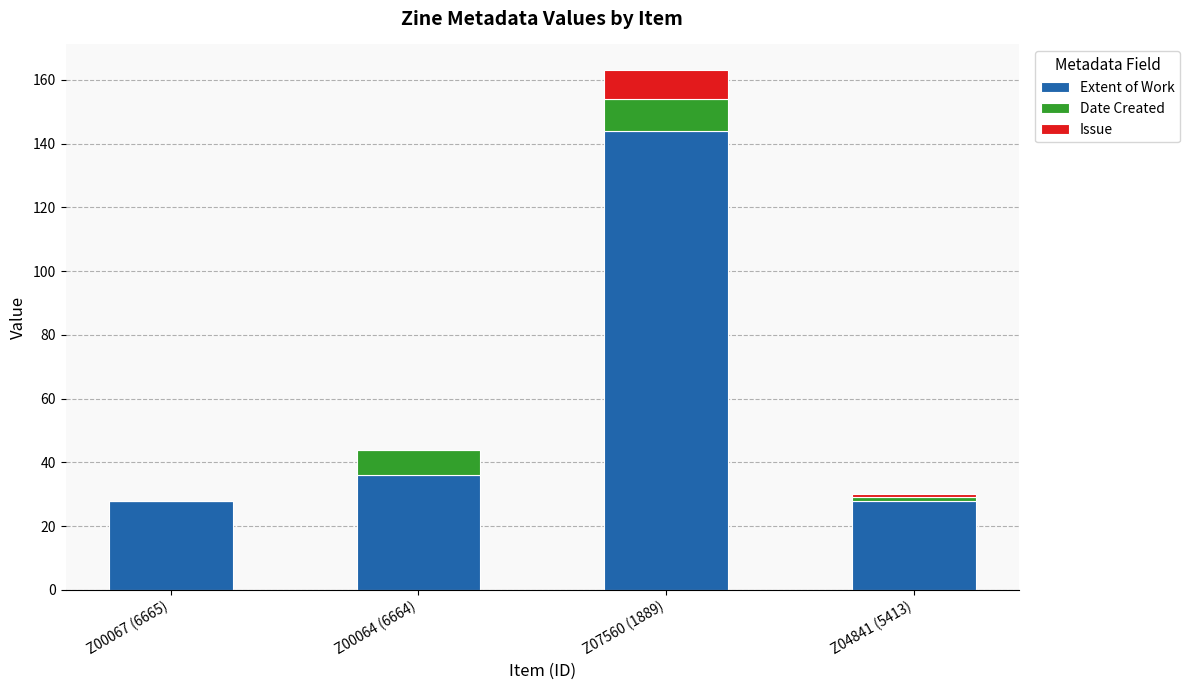

At which label is Extent of Work closest to 86?

Z00064 (6664)